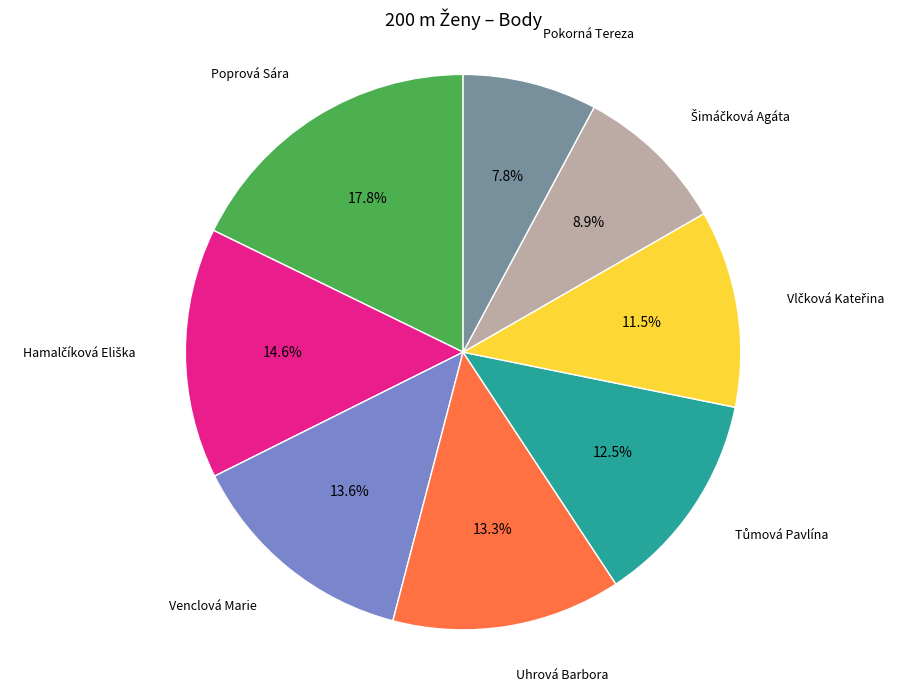

Is there a majority slice in this chart?

No